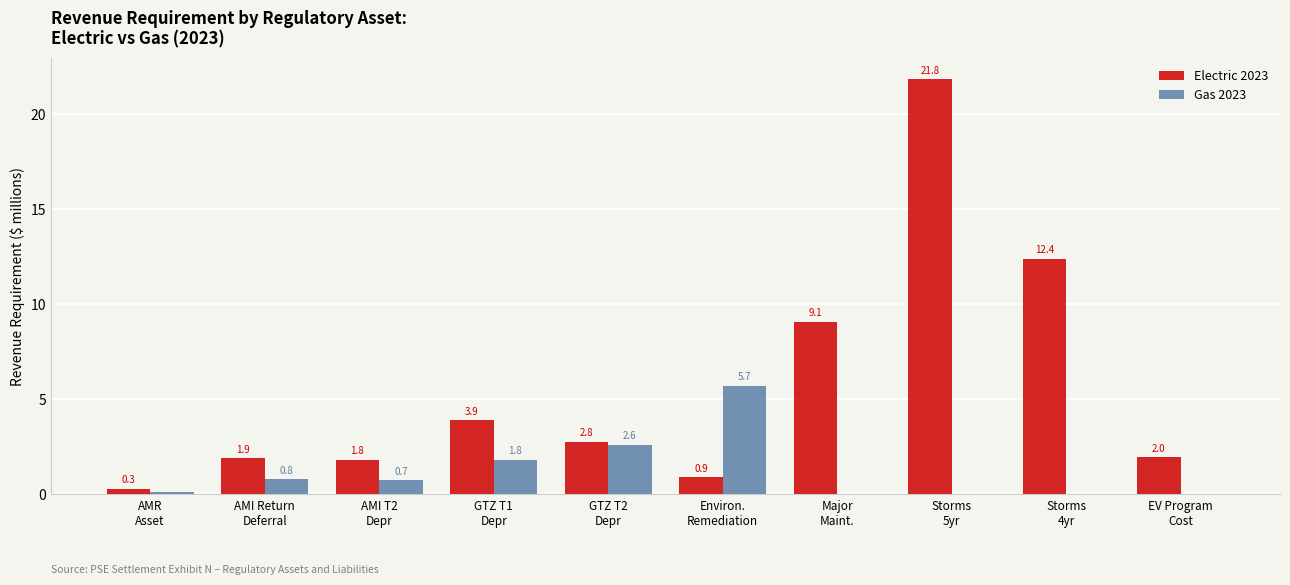

What is the sum of all Electric 2023 values?

56.9